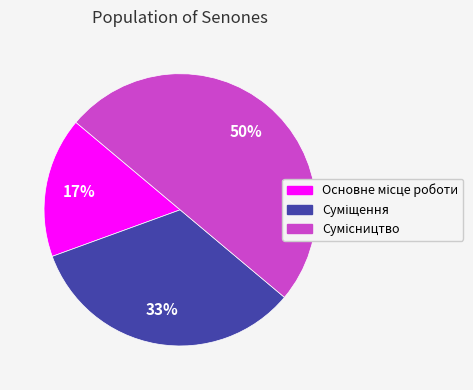

To the nearest percent, what is the difference between the largest and smallest slice percentages?

33%